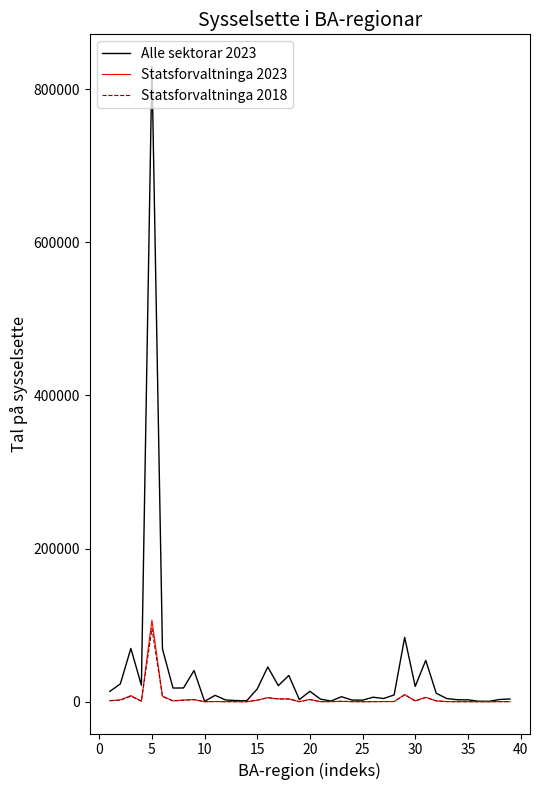

Which series has the widest spread of values?

Alle sektorar 2023